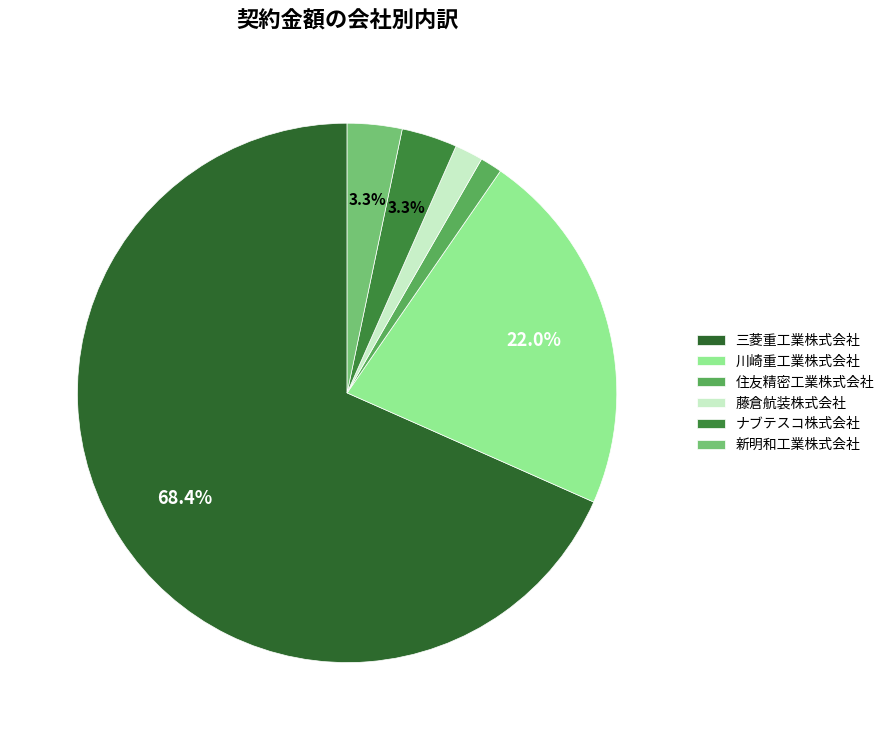

To the nearest percent, what is the difference between the largest and smallest slice percentages?

67%